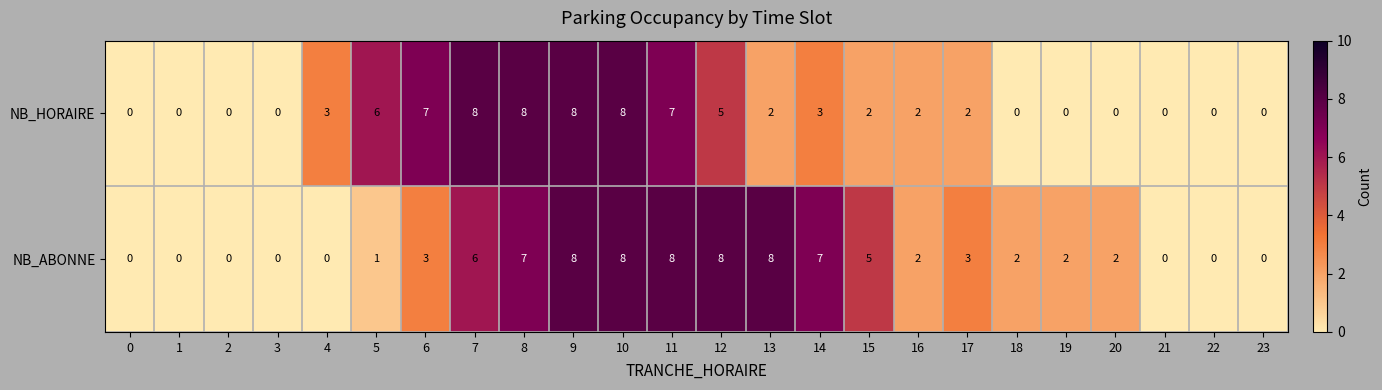

What is the average value of the NB_HORAIRE series?

3